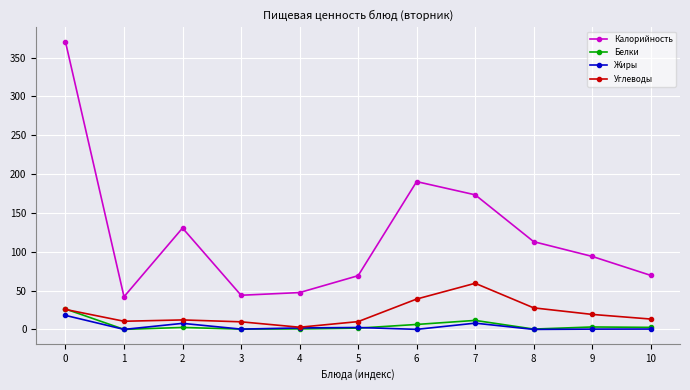

True or false: Калорийность has a value of 370.3 at 0.

True